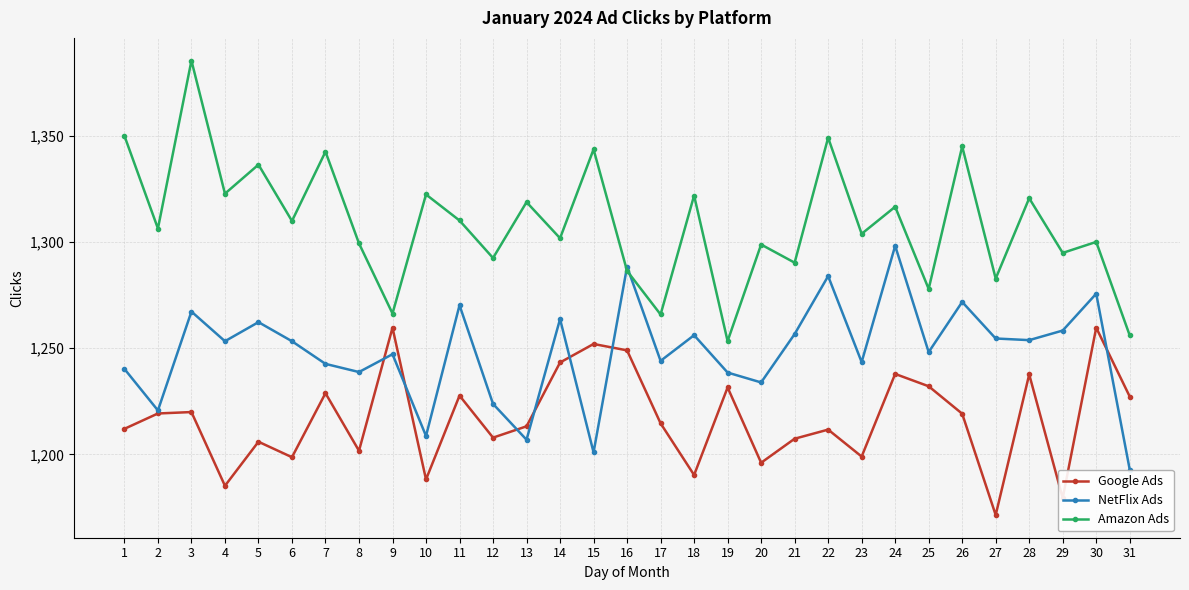

How many values in the Google Ads series exceed 1214?

16